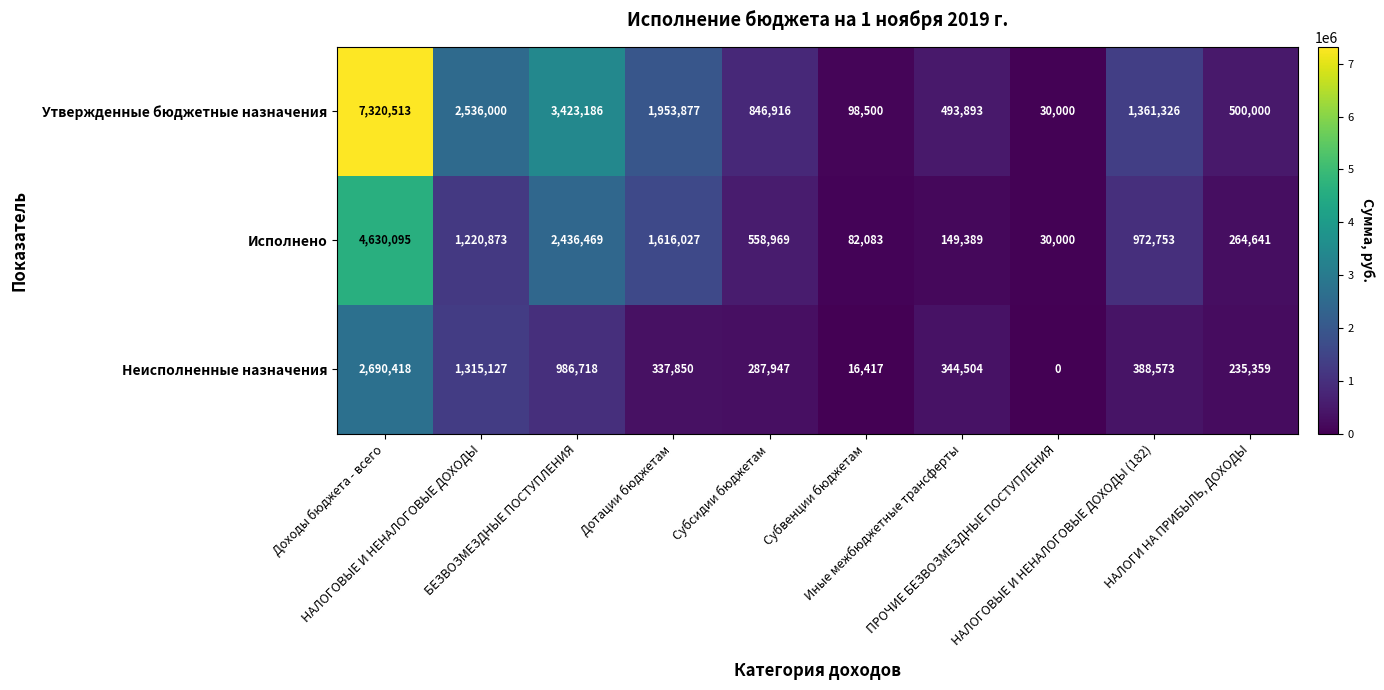

Rank the series by their average value, from highest to lowest.

Утвержденные бюджетные назначения, Исполнено, Неисполненные назначения